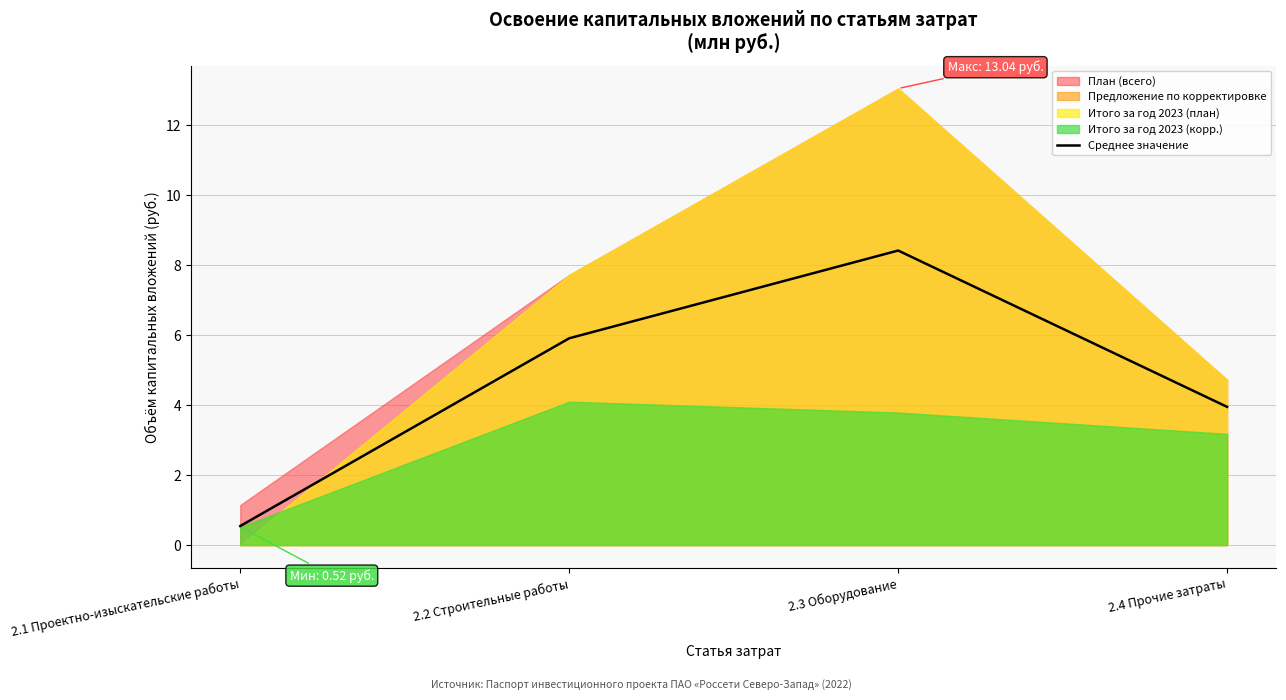

List the labels in order of value, largest first.

2.3 Оборудование, 2.2 Строительные работы, 2.4 Прочие затраты, 2.1 Проектно-изыскательские работы